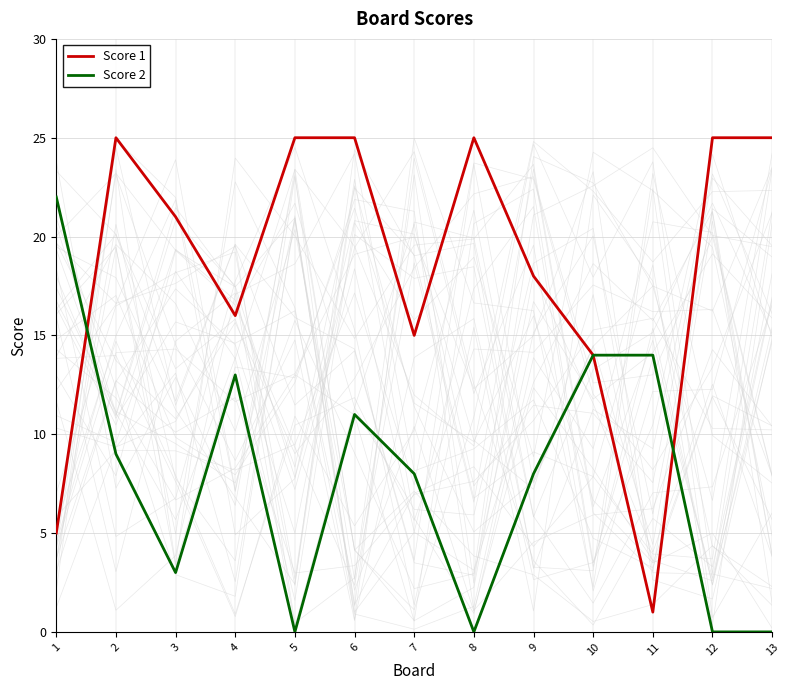

The Score 1 series shows 27 at 4. True or false?

False